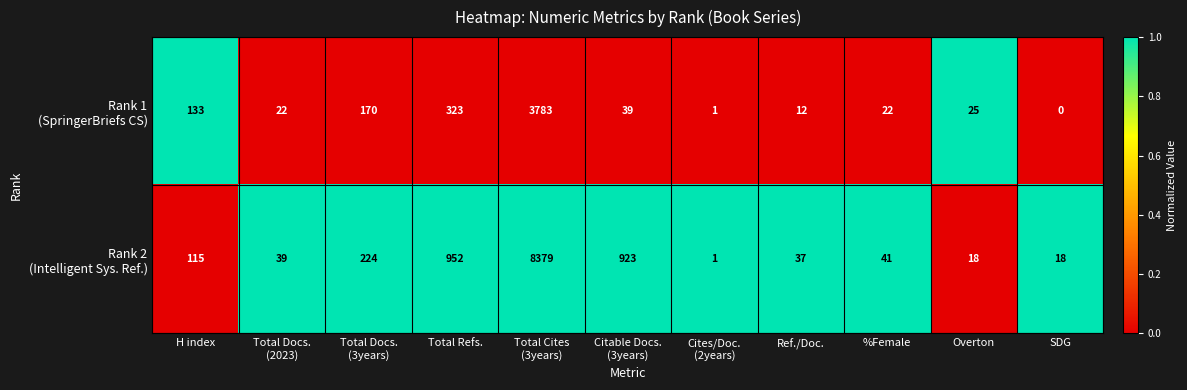

What is the total value across all series at Ref./Doc.?

49